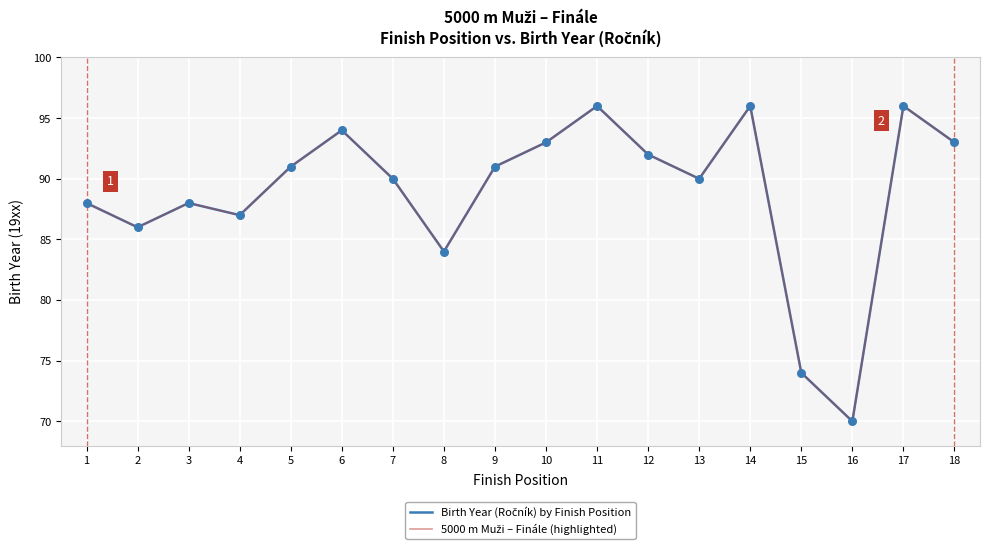

Is the value of Birth Year (Ročník) by Finish Position at 18 greater than the value of 5000 m Muži – Finále (highlighted) at 15?

Yes